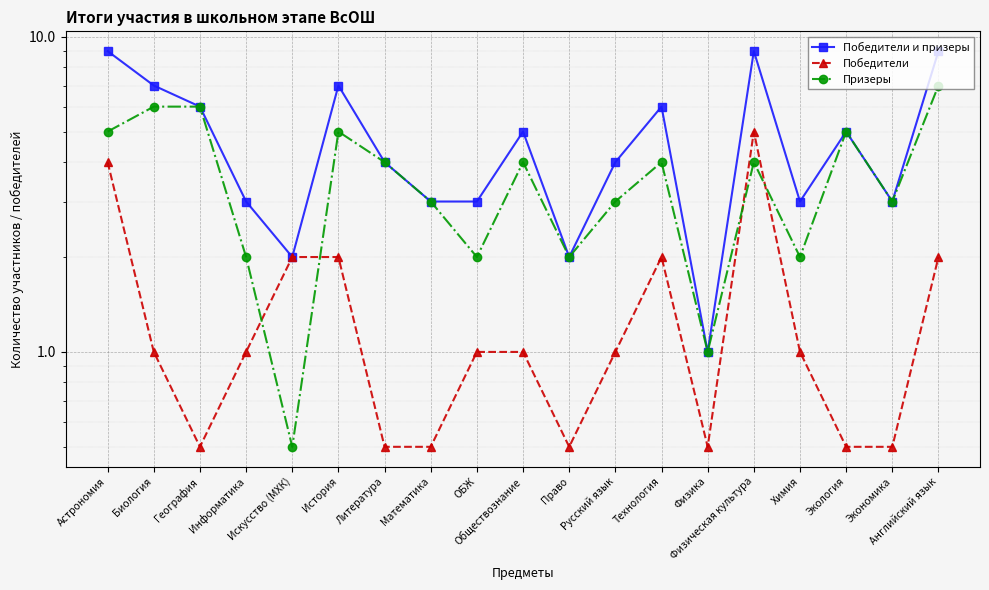

Where is the first local minimum for Победители и призеры?

Искусство (МХК)